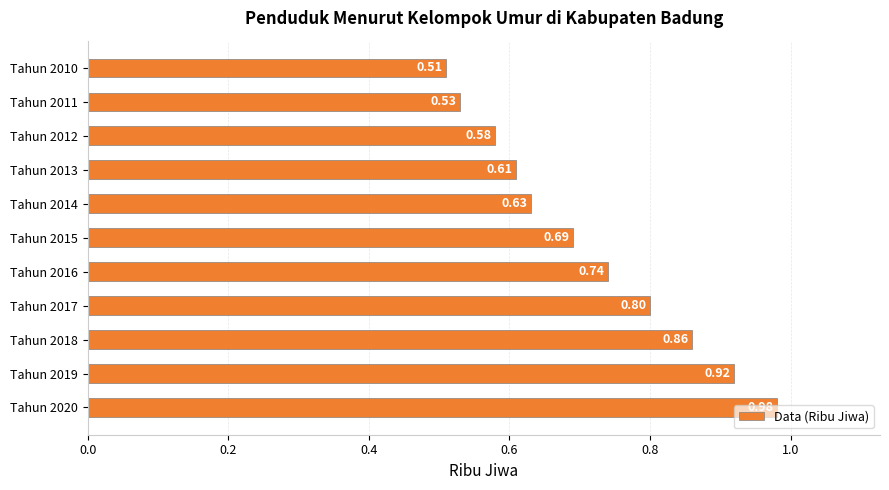

Rank the categories by value from highest to lowest.

Tahun 2020, Tahun 2019, Tahun 2018, Tahun 2017, Tahun 2016, Tahun 2015, Tahun 2014, Tahun 2013, Tahun 2012, Tahun 2011, Tahun 2010